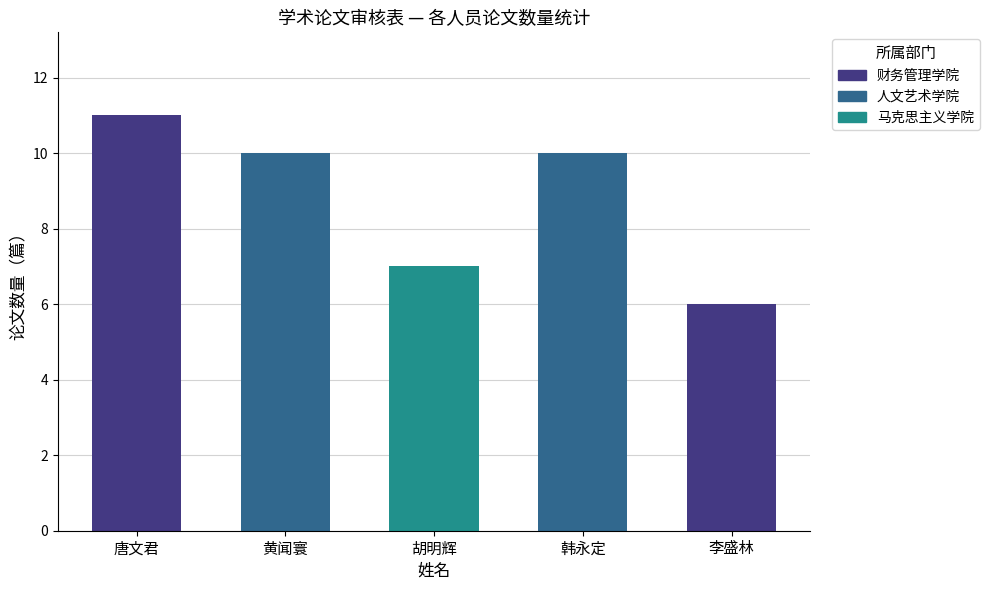

Is the value of 管理学院 at 黄闻寰 greater than the value of 马克思主义学院 at 胡明辉?

No